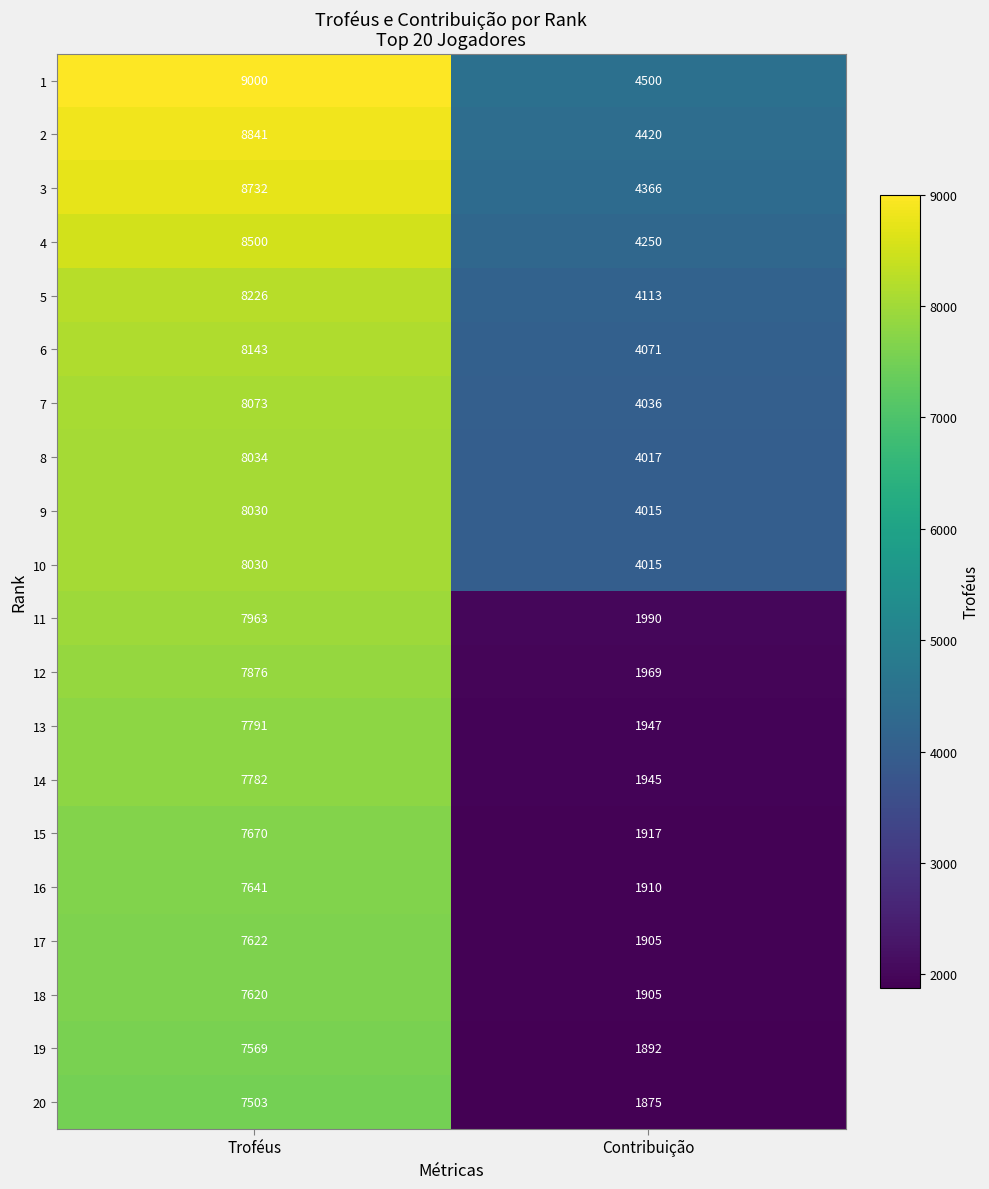

What is the spread (max minus min) of values at Troféus?

1497